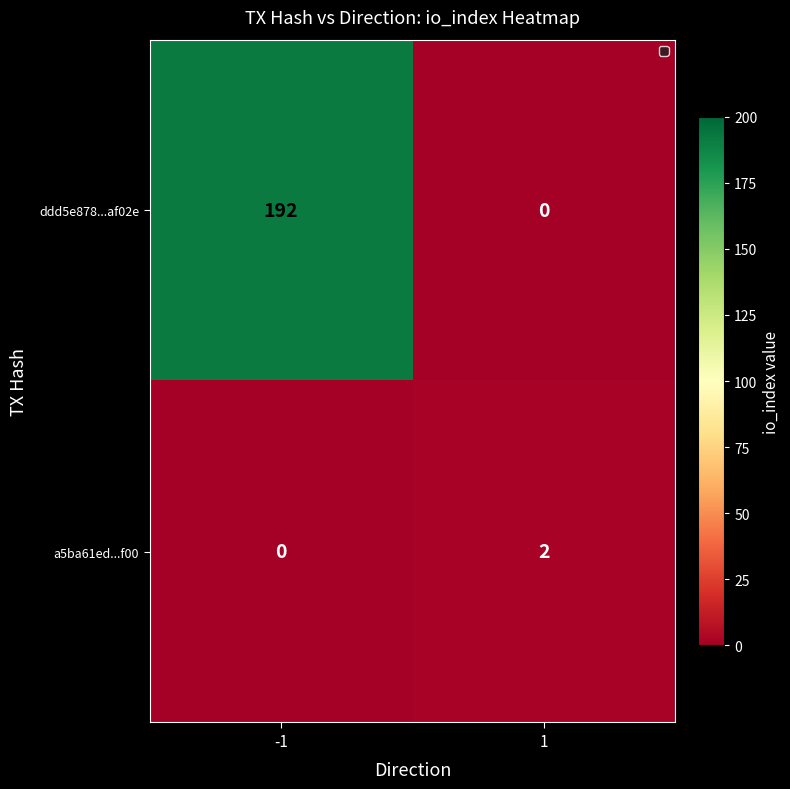

What is the spread (max minus min) of values at 1?

2